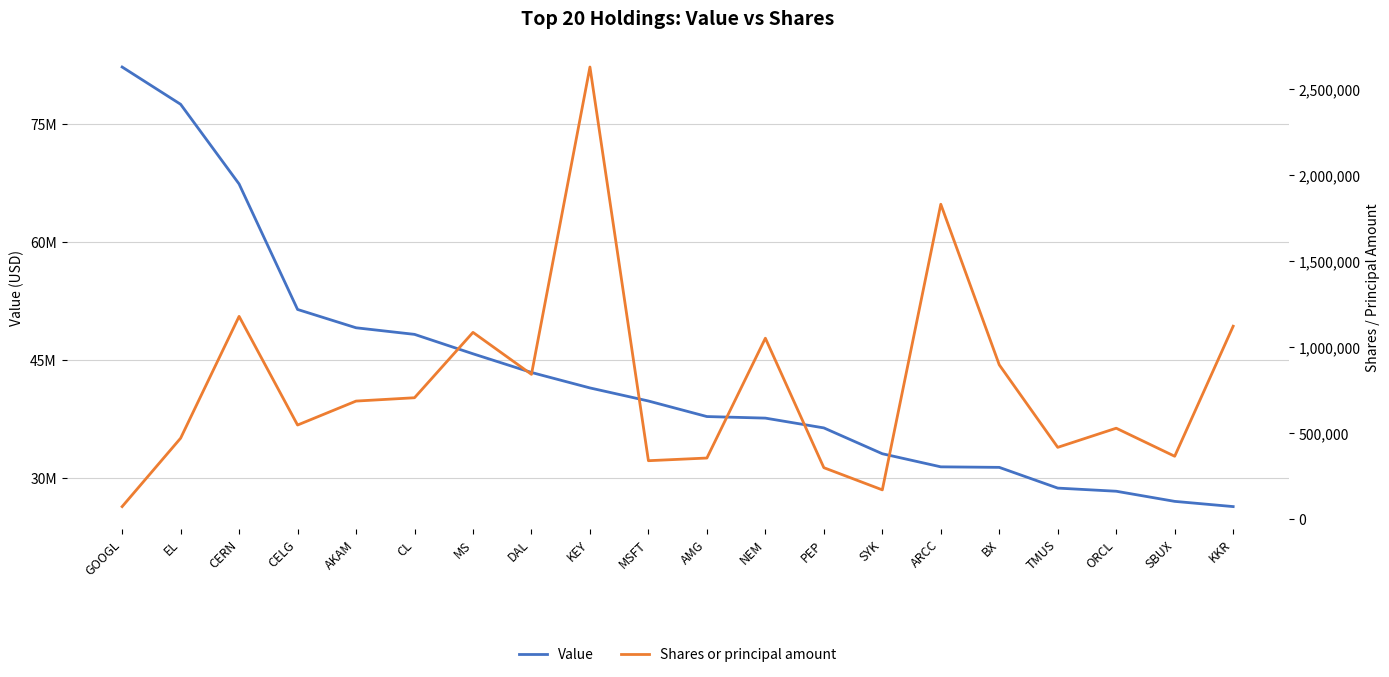

What is the average value of the Shares or principal amount series?

777603